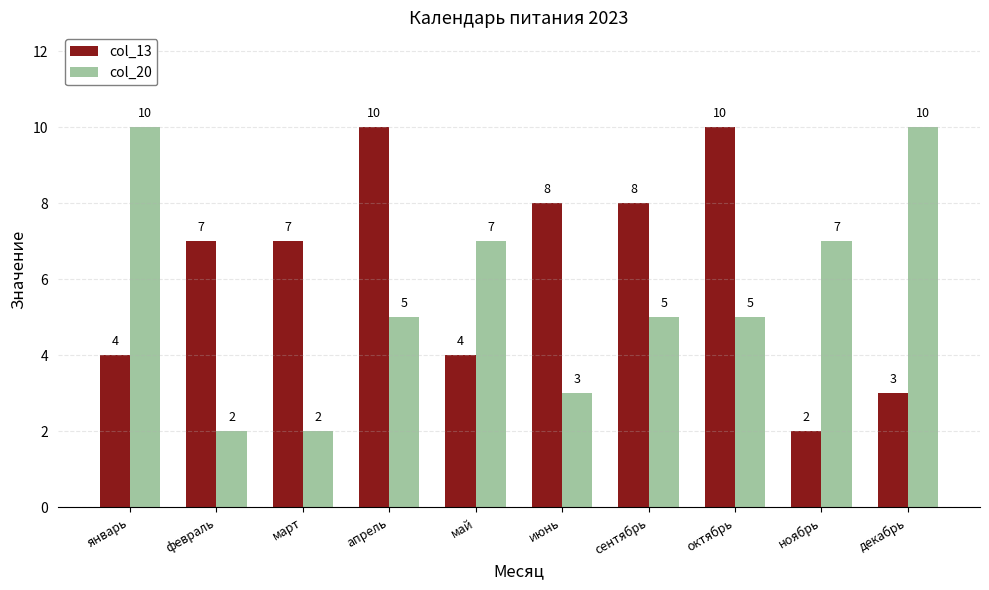

How many data points in col_20 are less than 5?

3